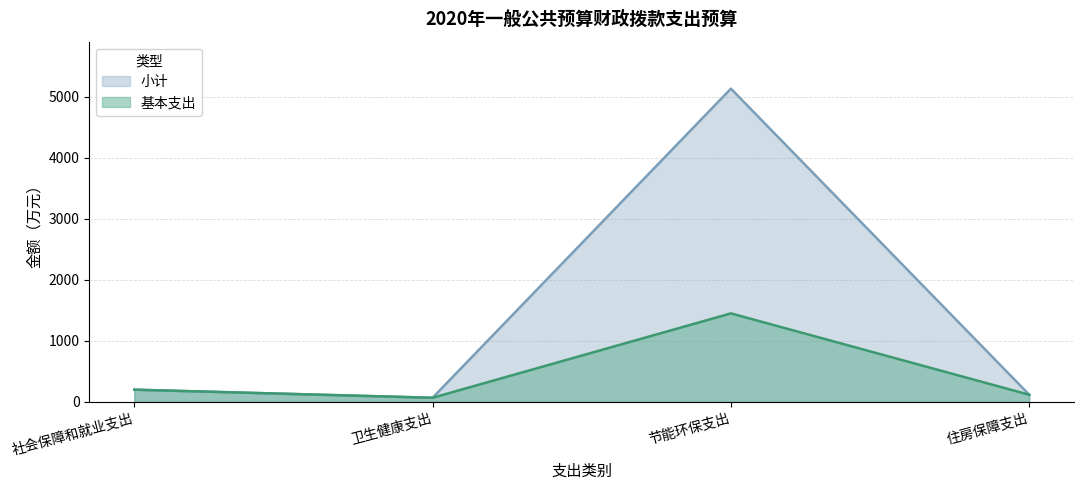

What are all the series names shown in the legend?

小计, 基本支出